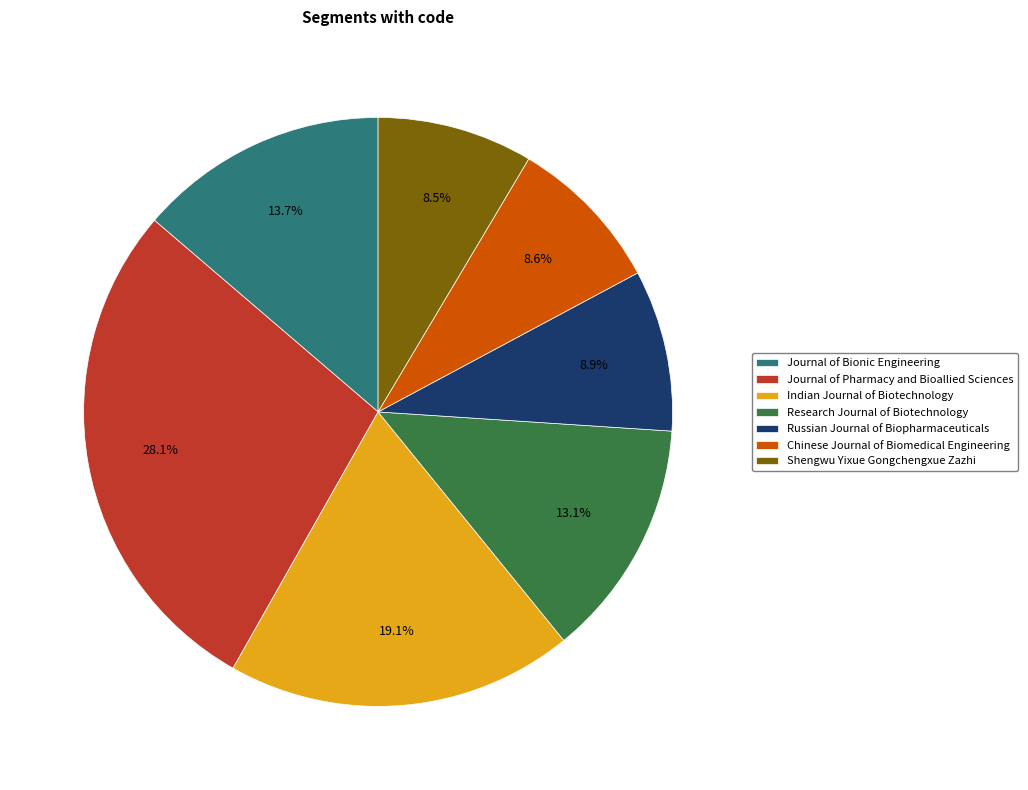

Does Russian Journal of Biopharmaceuticals account for over 50% of the chart?

No